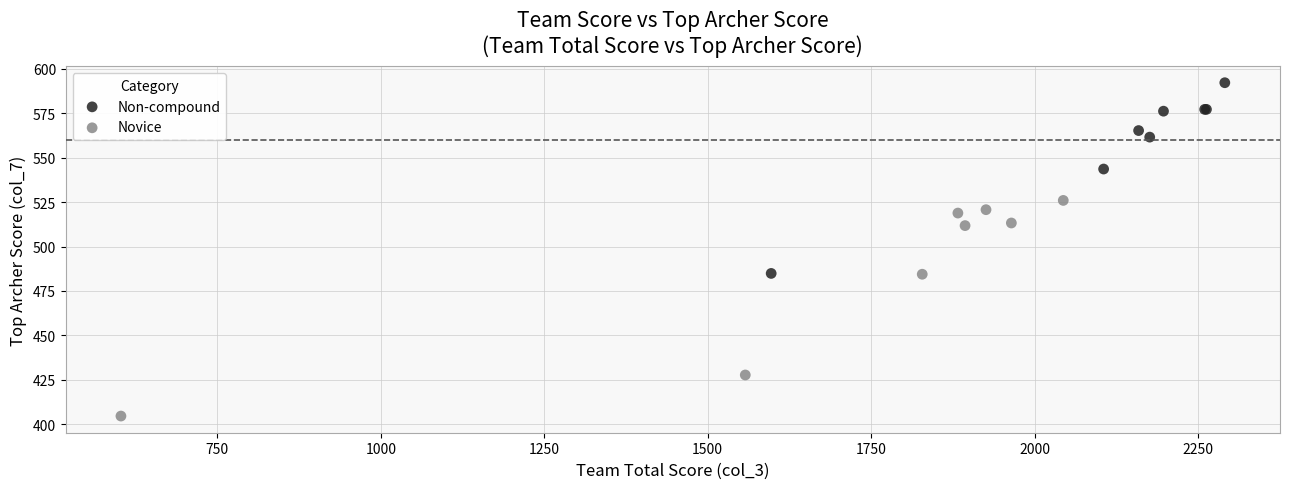

Which series reaches the maximum Y coordinate?

Non-compound